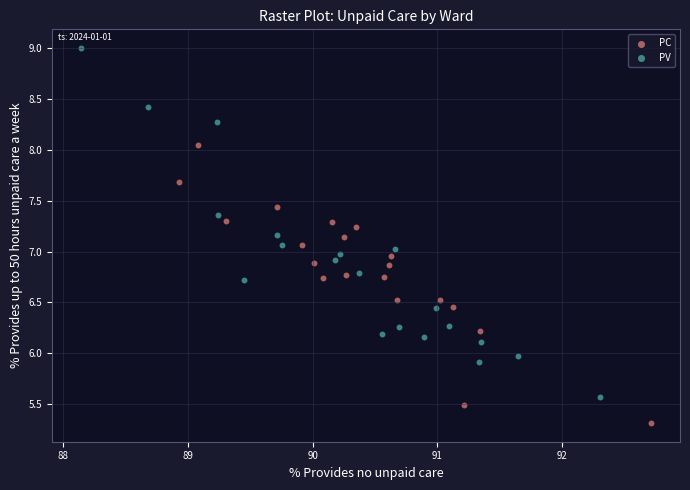

Which series reaches the maximum Y coordinate?

PV